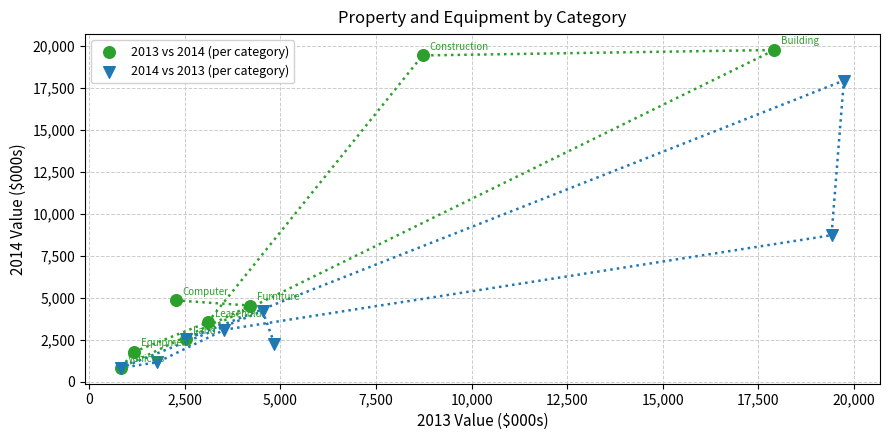

What are all the series names shown in the legend?

2013 vs 2014 (per category), 2014 vs 2013 (per category)